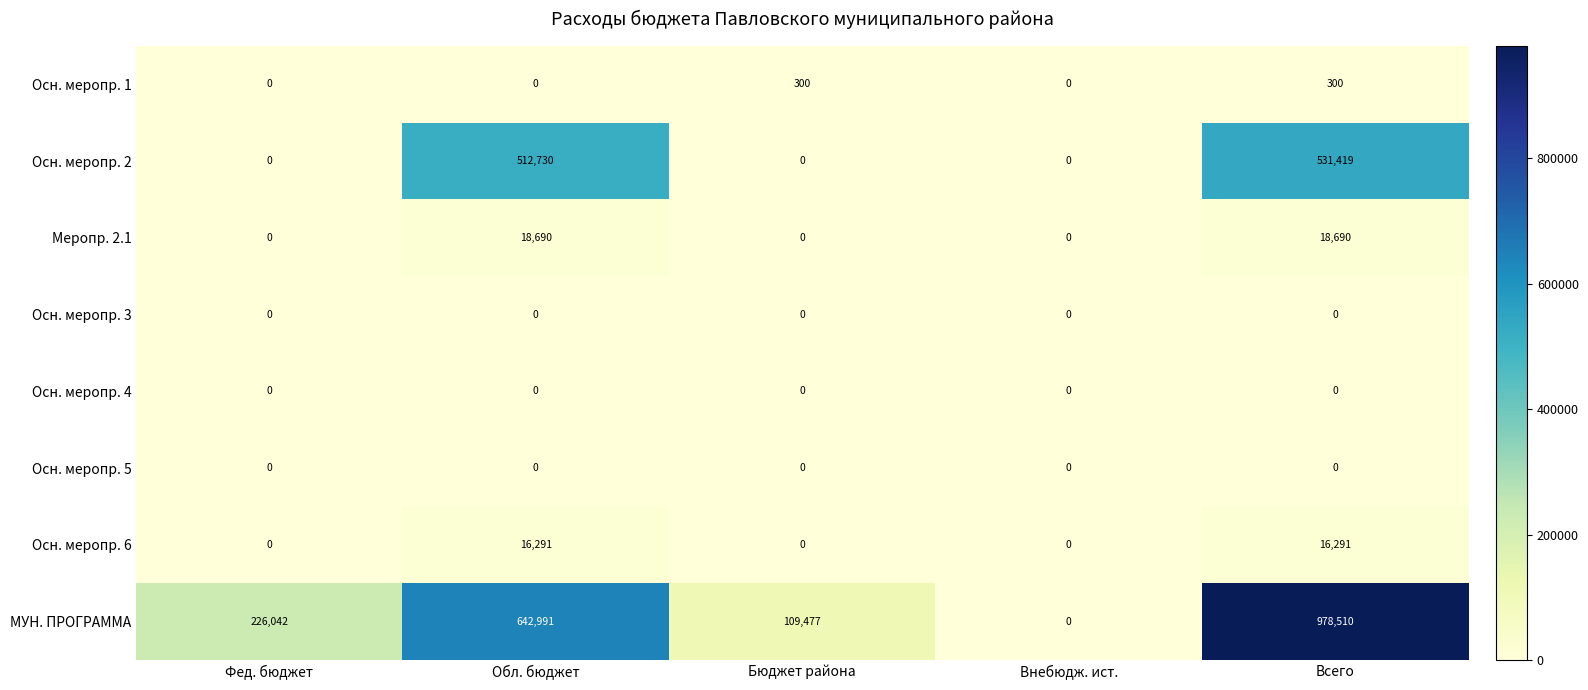

Read the Осн. меропр. 1 value at Бюджет района.

300